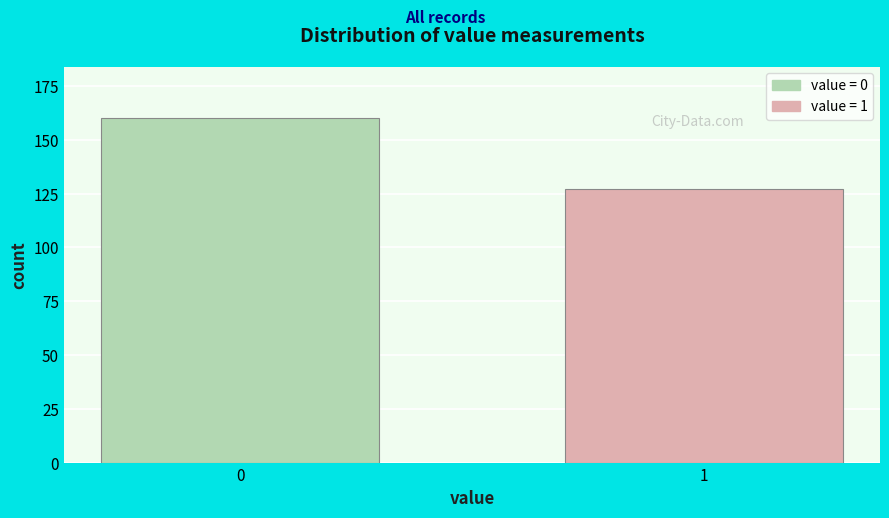

Reading left to right, extract all data points from this chart.

160	127